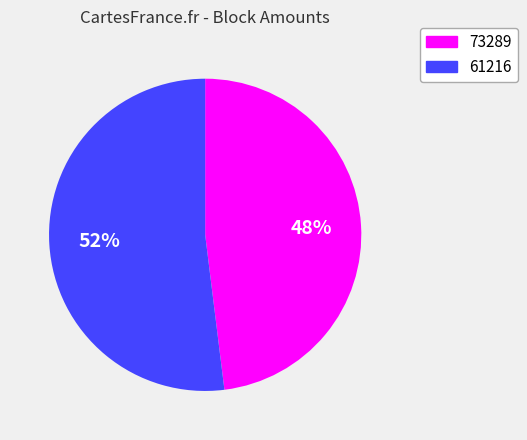

Rank the categories by value from lowest to highest.

73289, 61216